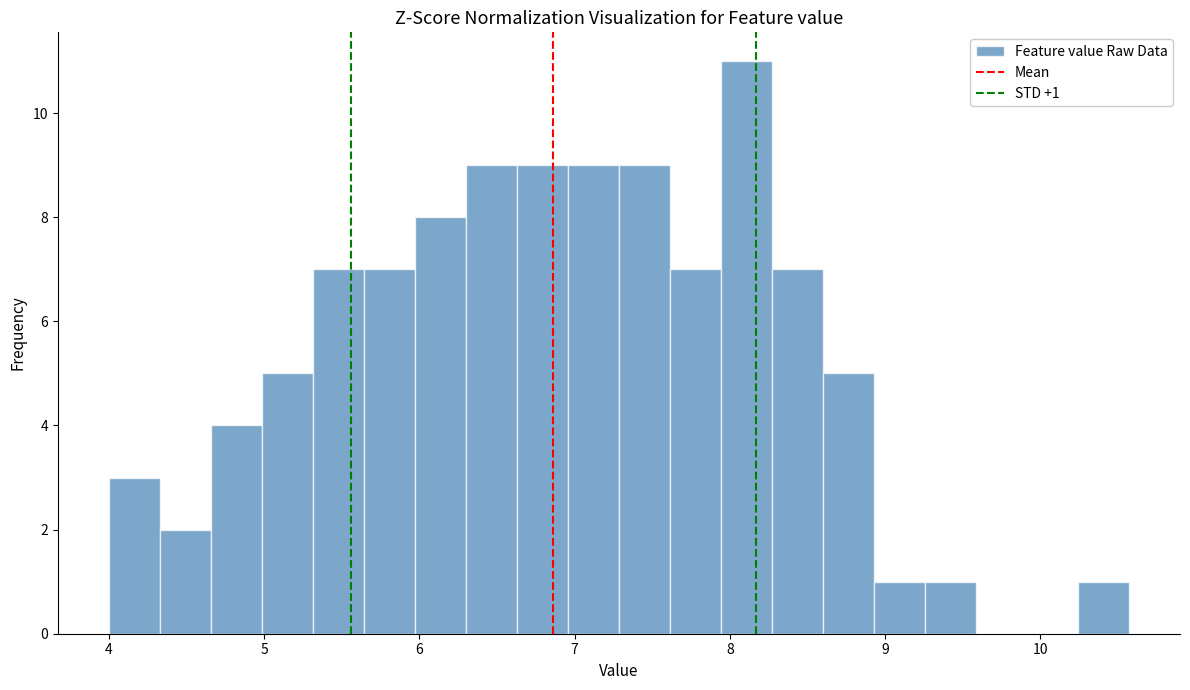

Read against the x-axis, roughly where is the centre of the tallest bar?

8.1